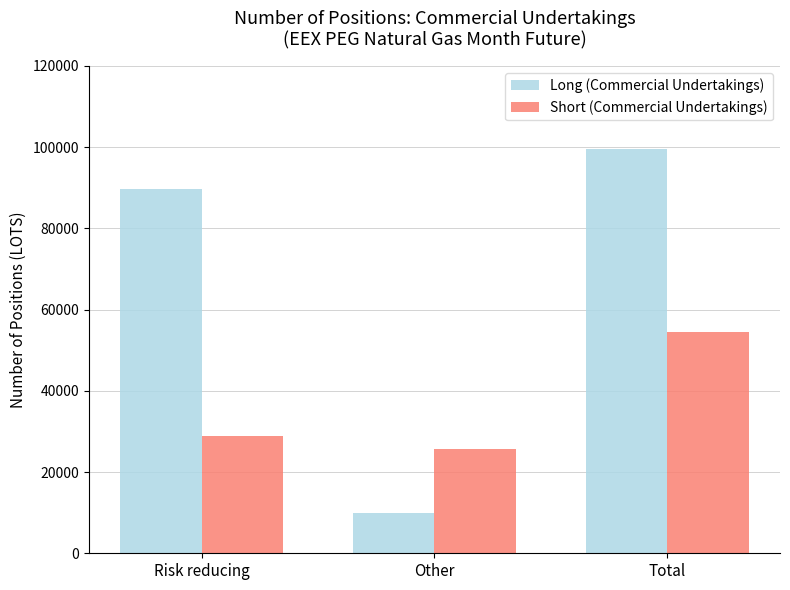

What is the label of the 2nd bar from the right?

Other